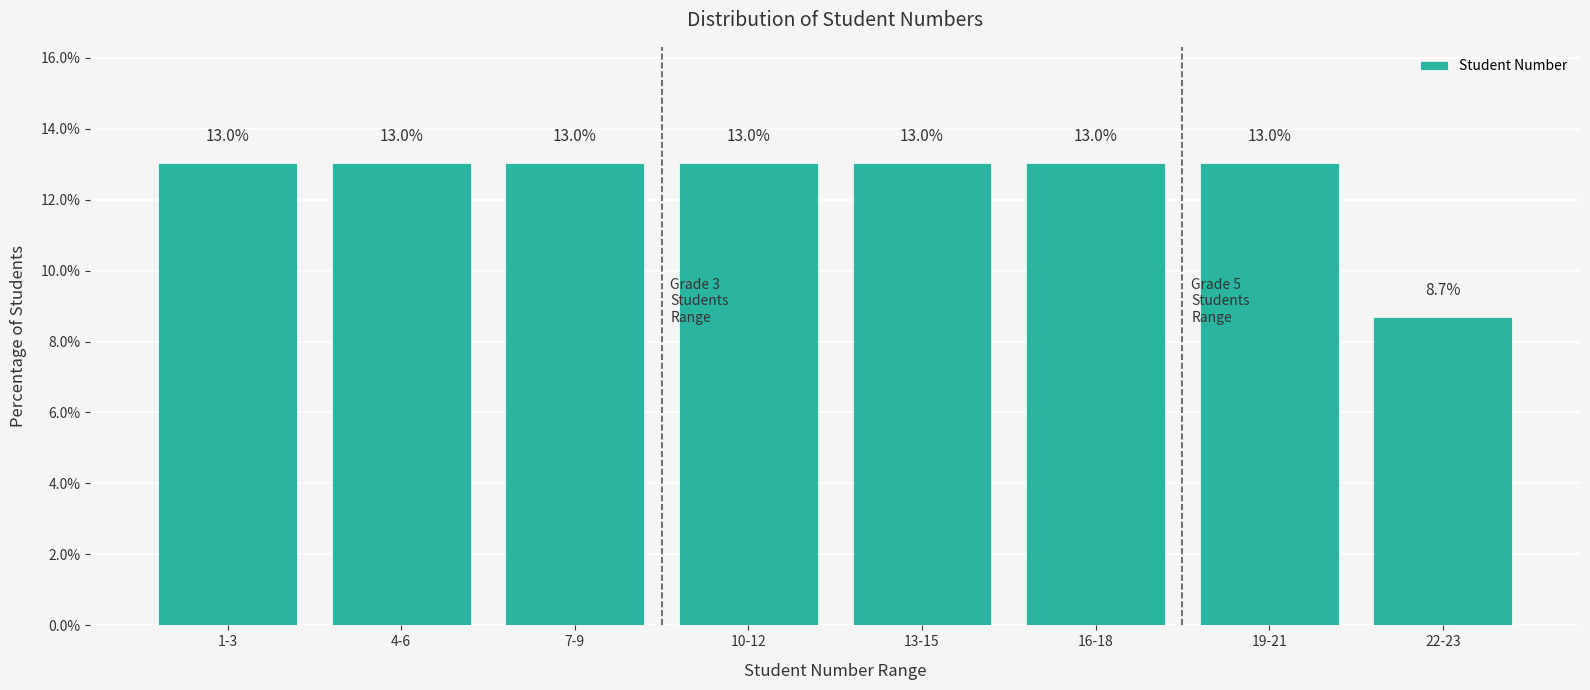

Reading right to left, transcribe all the data shown in this chart.

8.7	13.0	13.0	13.0	13.0	13.0	13.0	13.0